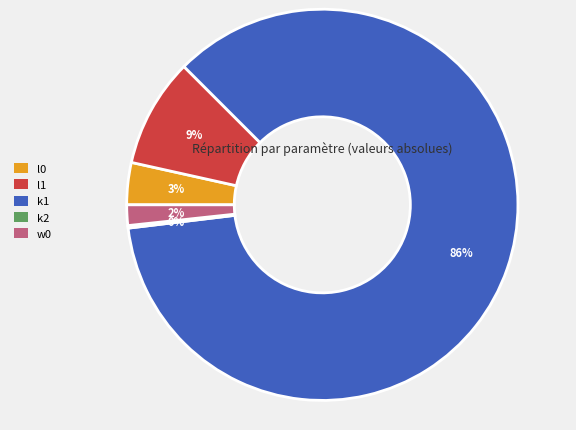

Is the sum of l0 and k1 greater than half?

Yes